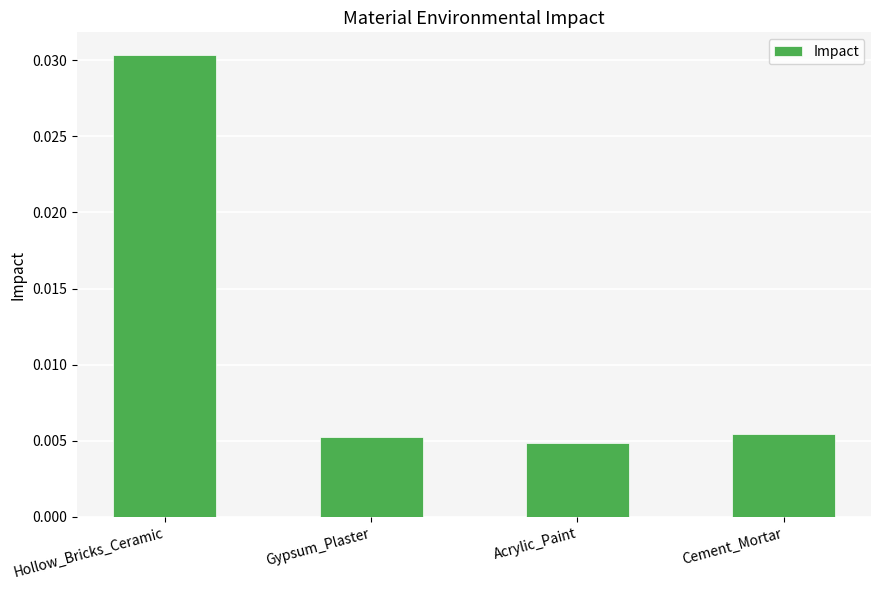

Between Hollow_Bricks_Ceramic and Gypsum_Plaster, which is larger?

Hollow_Bricks_Ceramic